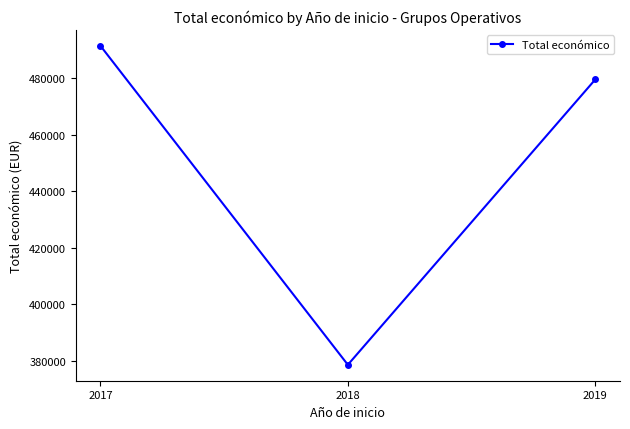

Is this an area chart (filled region under the line)?

No